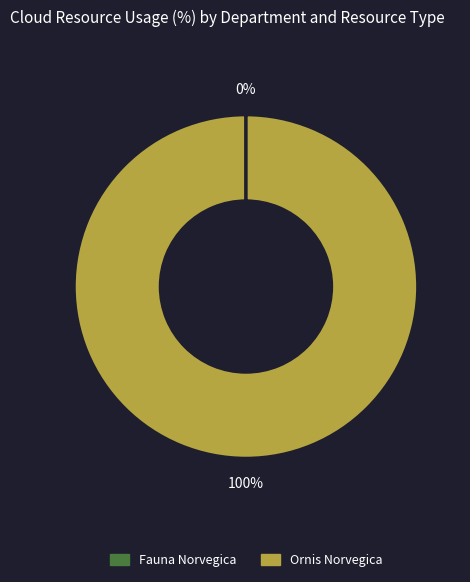

To the nearest percent, what percentage of the pie is Ornis Norvegica?

100%